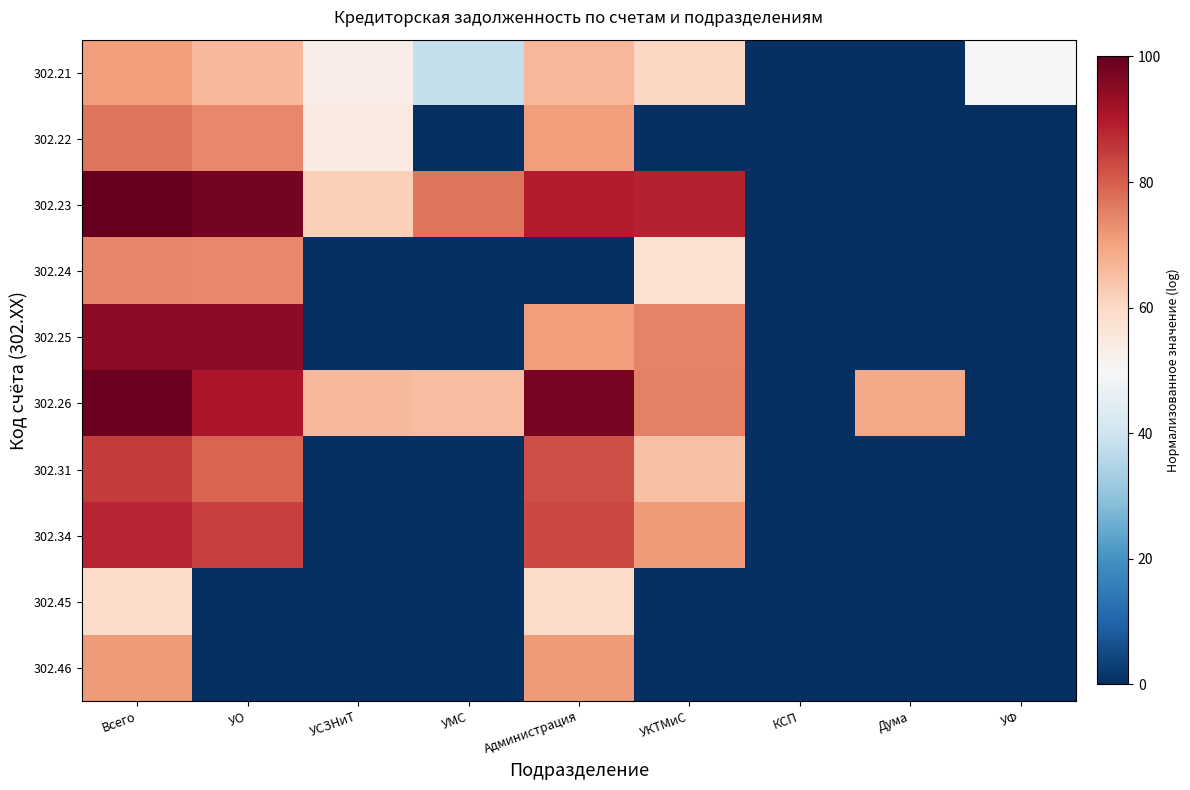

Which category has the lowest value across all series?

КСП